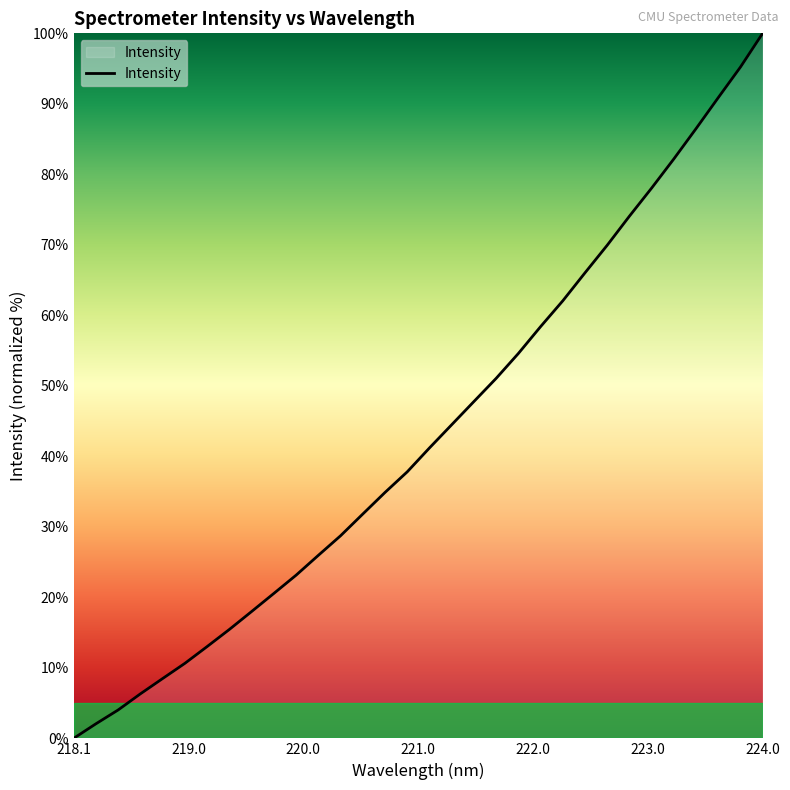

What is the maximum value shown in the chart?

100.0